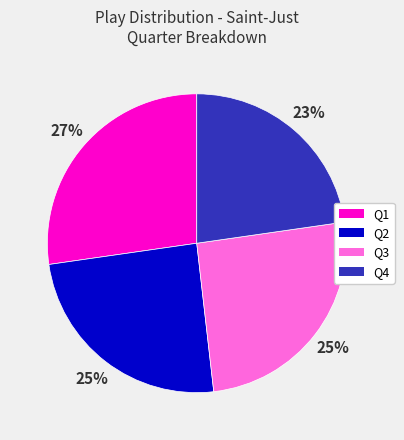

To the nearest percent, what portion does Q3 represent?

25%